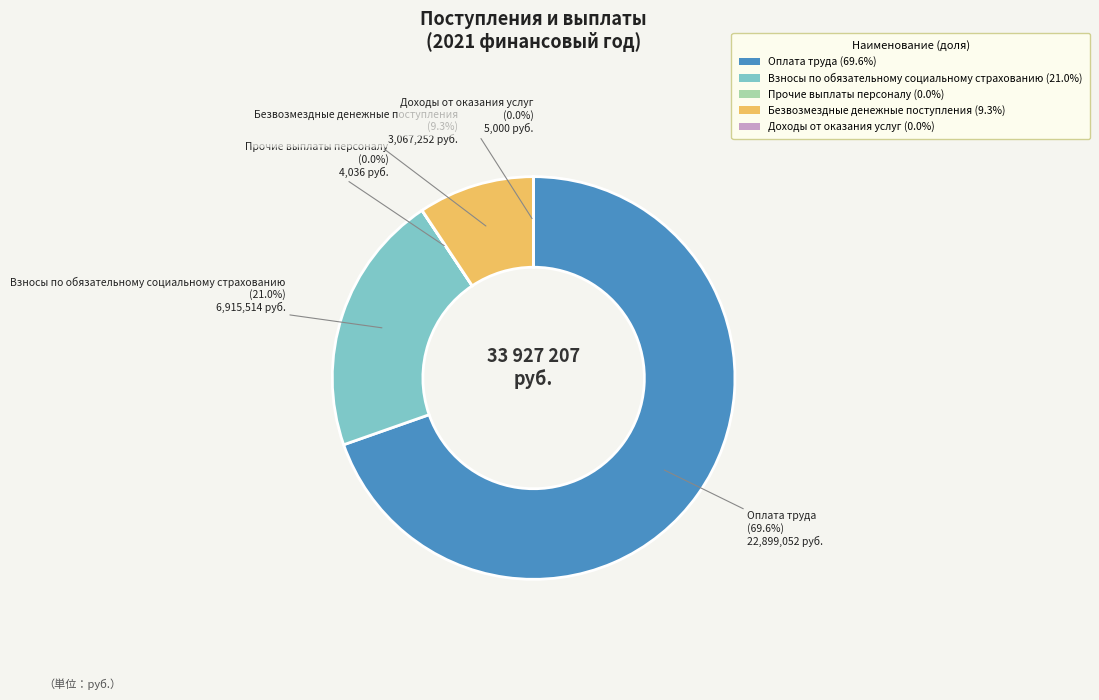

How much of the chart is everything except Безвозмездные денежные поступления (9.3%)?

90.7%